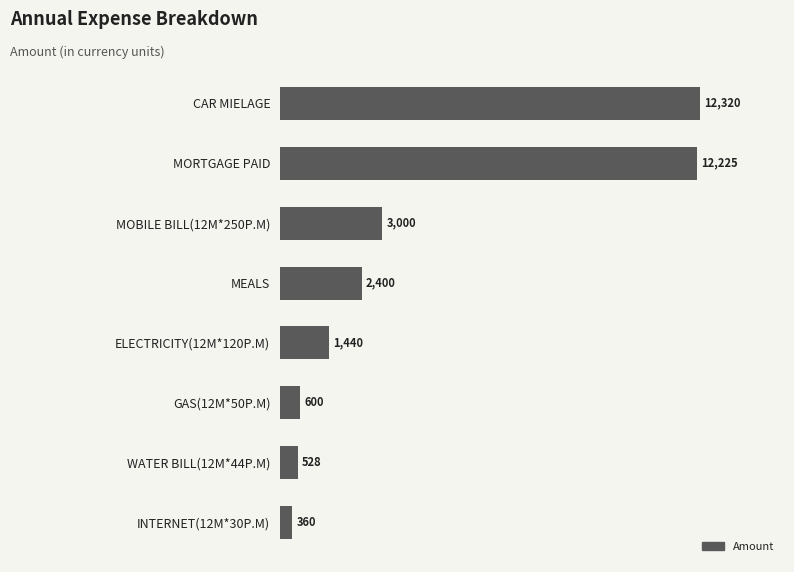

What is the average value?

4109